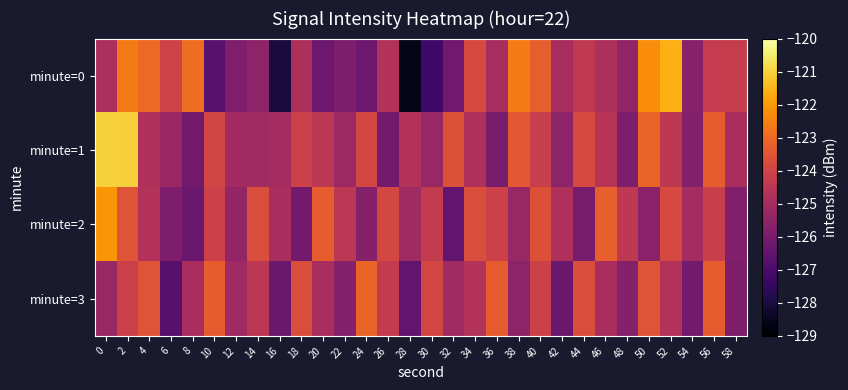

Between 32 and 50, which series saw the biggest shift?

minute=0